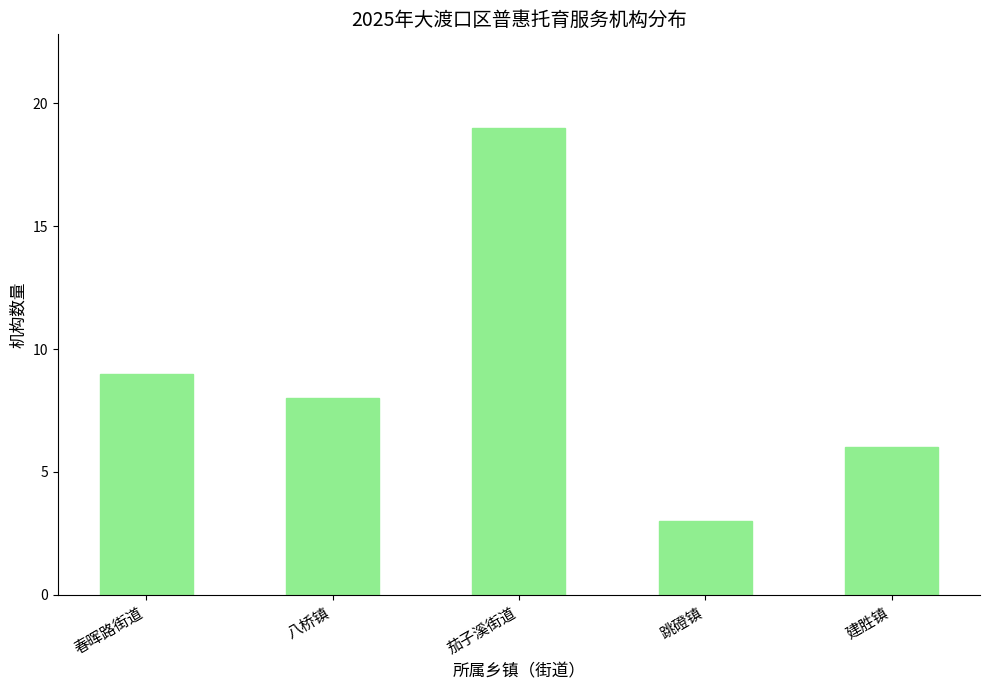

What is the average value?

9